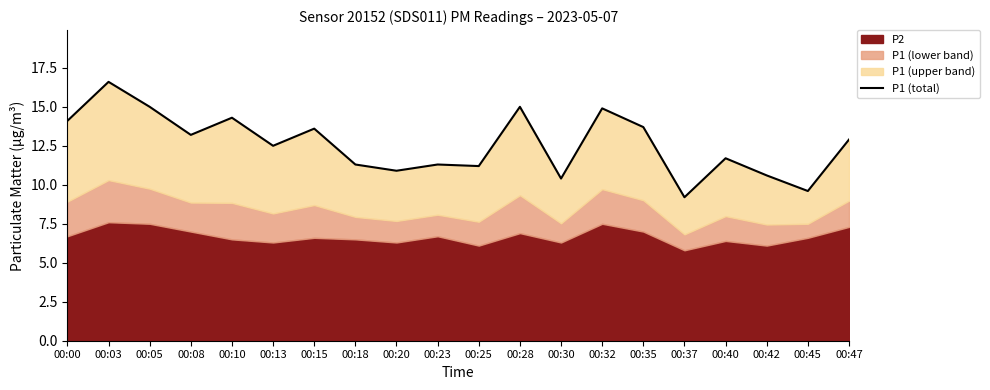

Between 00:05 and 00:37, which is larger?

00:05